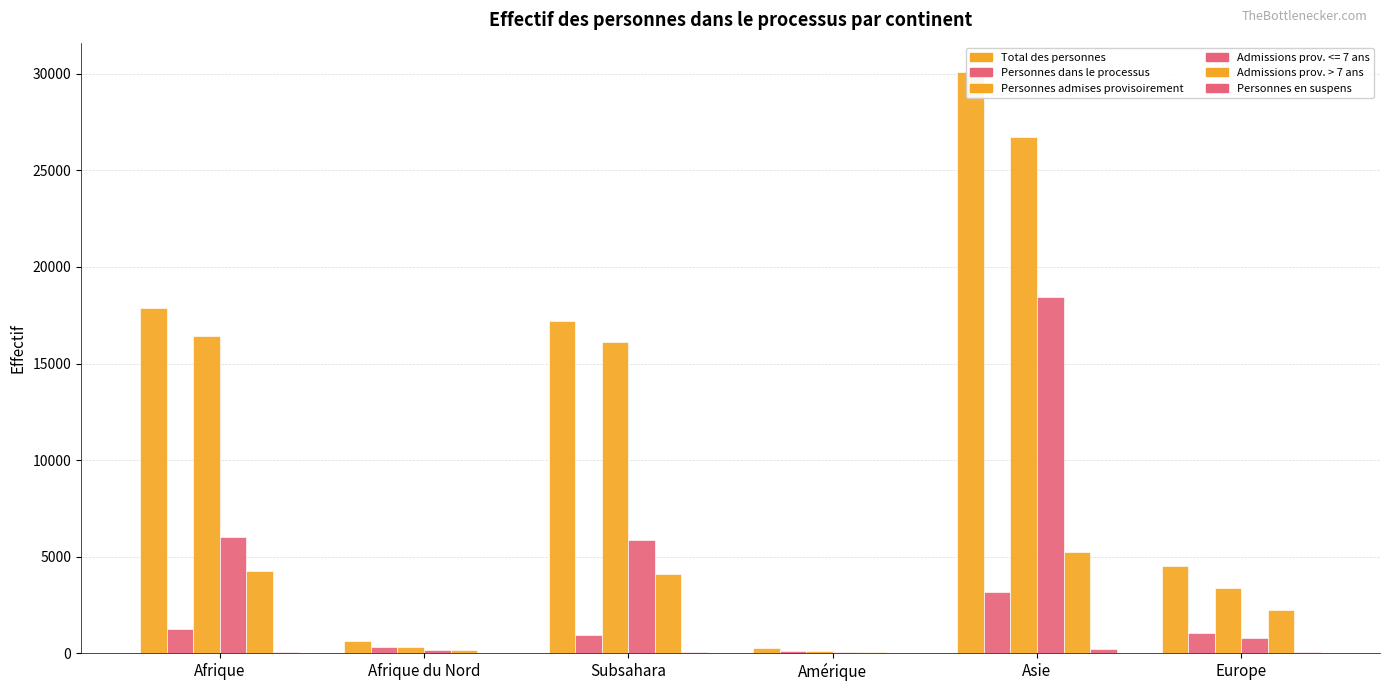

What is the highest value of the Personnes en suspens series?

230